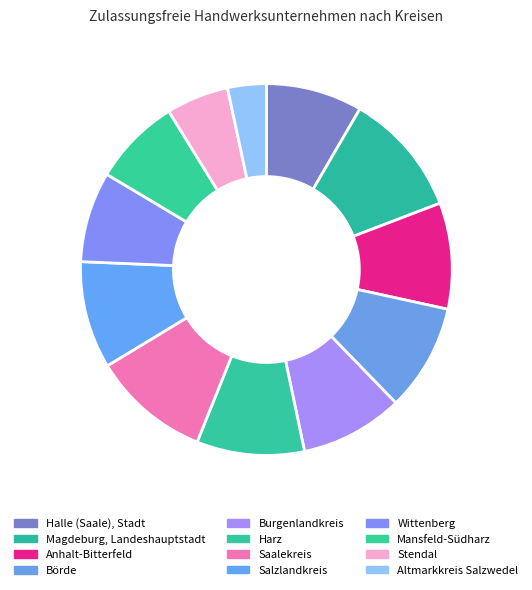

Which slice is the largest?

Magdeburg, Landeshauptstadt